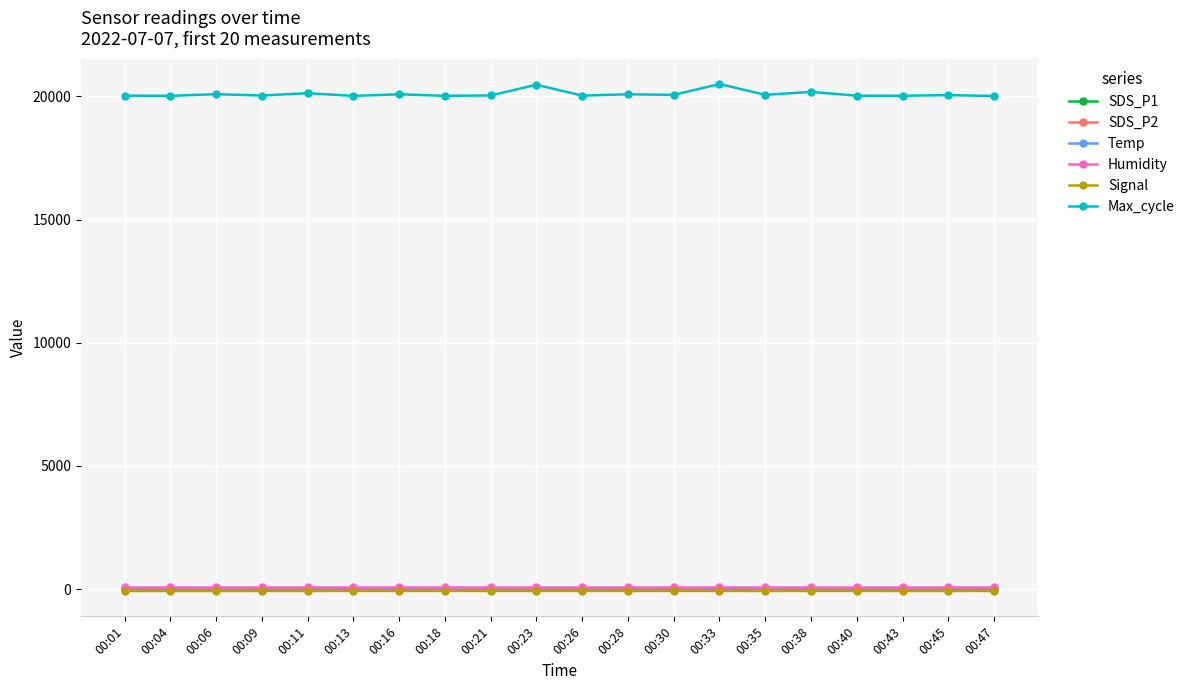

The value of Max_cycle at 00:45 is 32560.0. True or false?

False